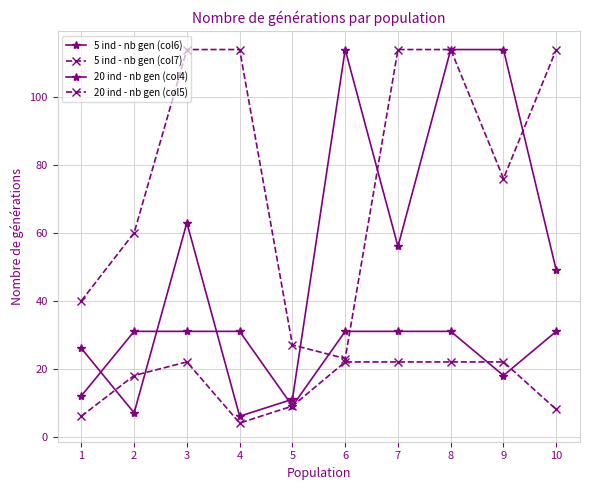

How many distinct data groups are displayed?

4